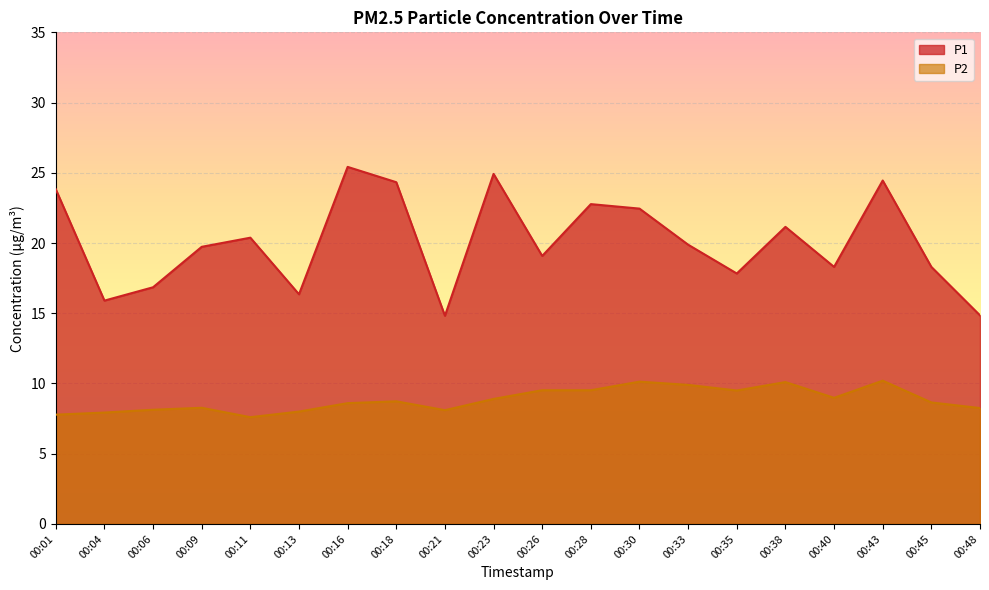

What is the value of the P1 point at the 8th from the left?

24.3